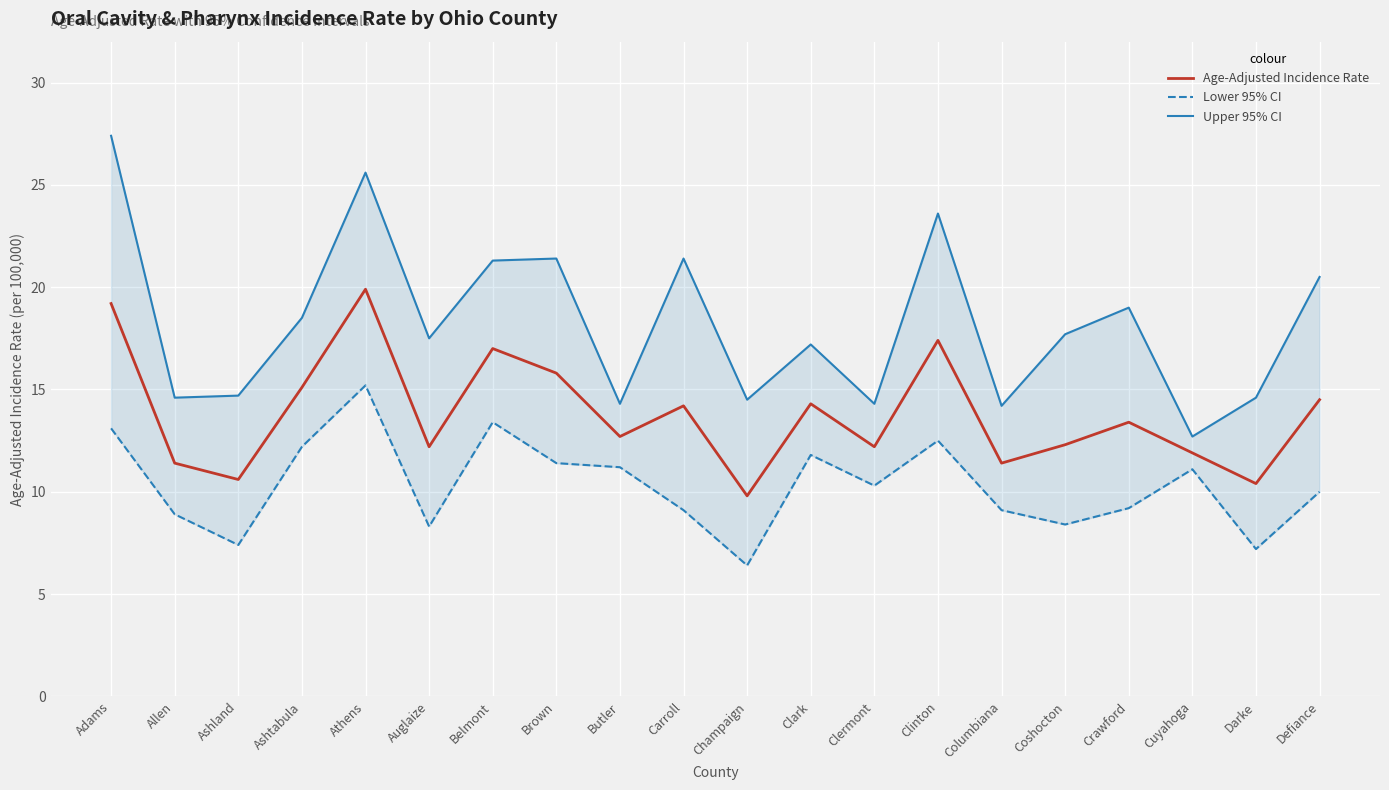

What position from the right is Carroll?

11